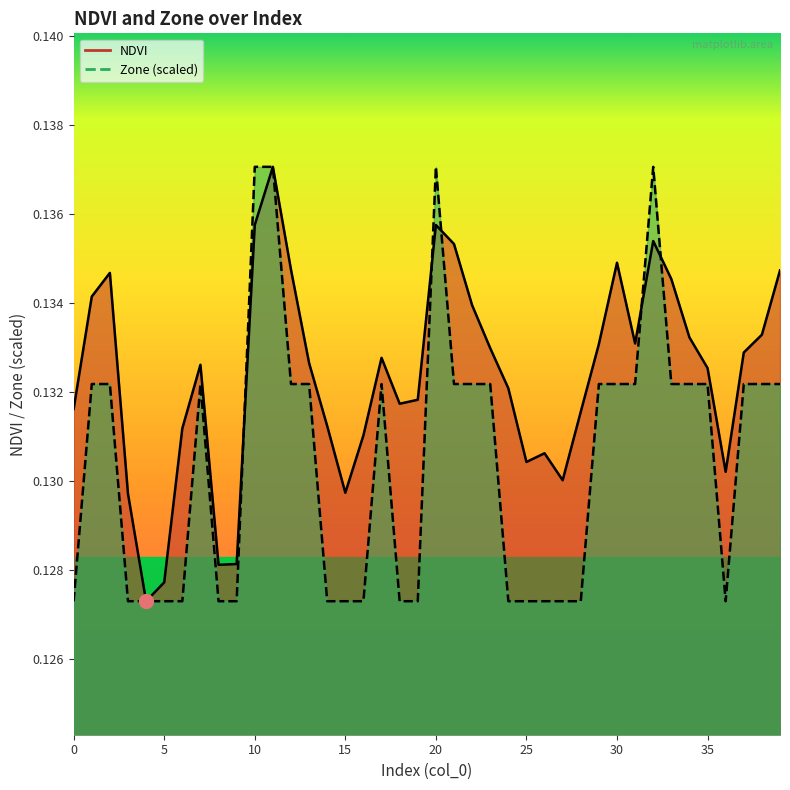

How many times do NDVI line and Zone line cross each other?

5